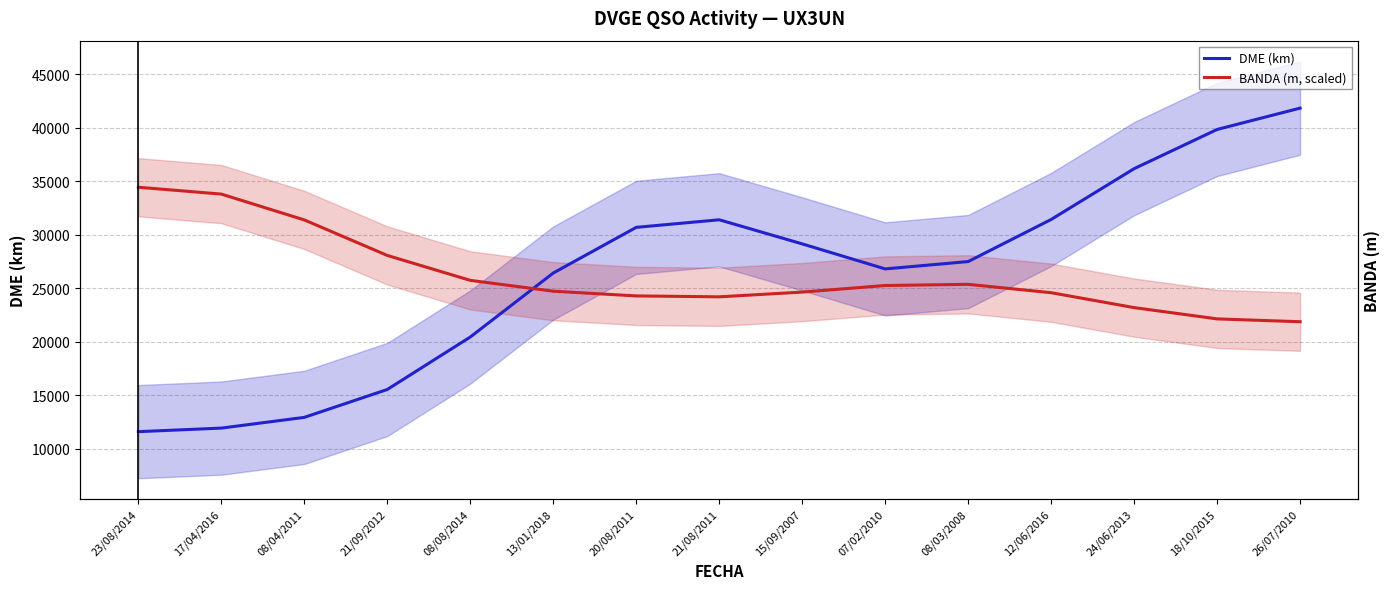

At how many categories does at least one series exceed 35436?

3